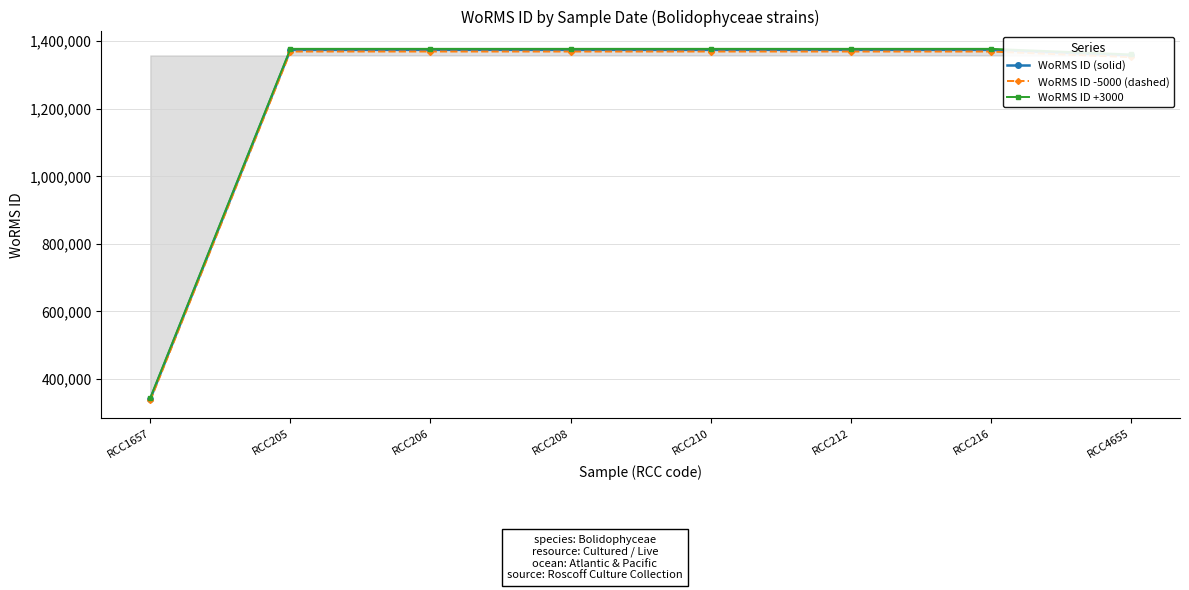

What is the label of the 8th point from the left?

RCC4655